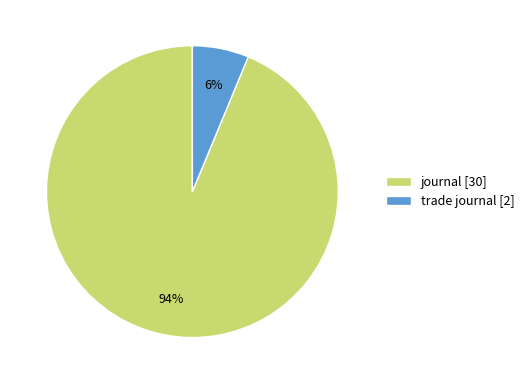

Which has a higher value, trade journal [2] or journal [30]?

journal [30]